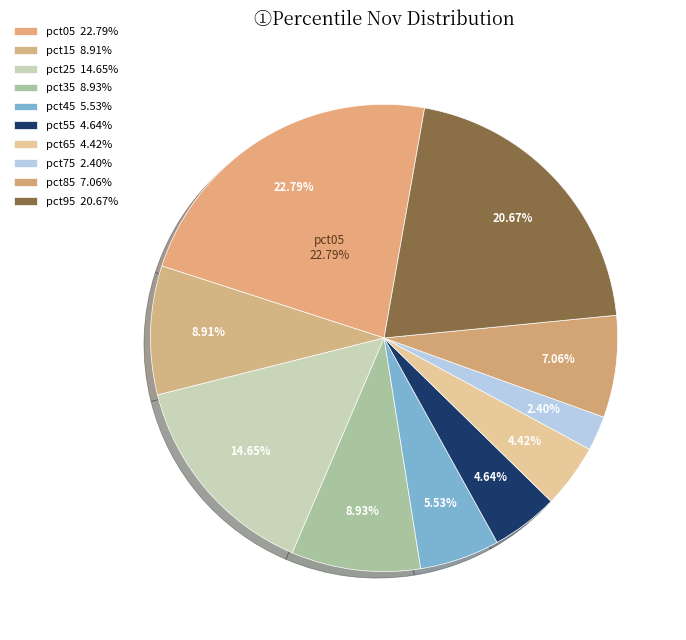

To the nearest percent, what percentage of the pie is pct45?

6%